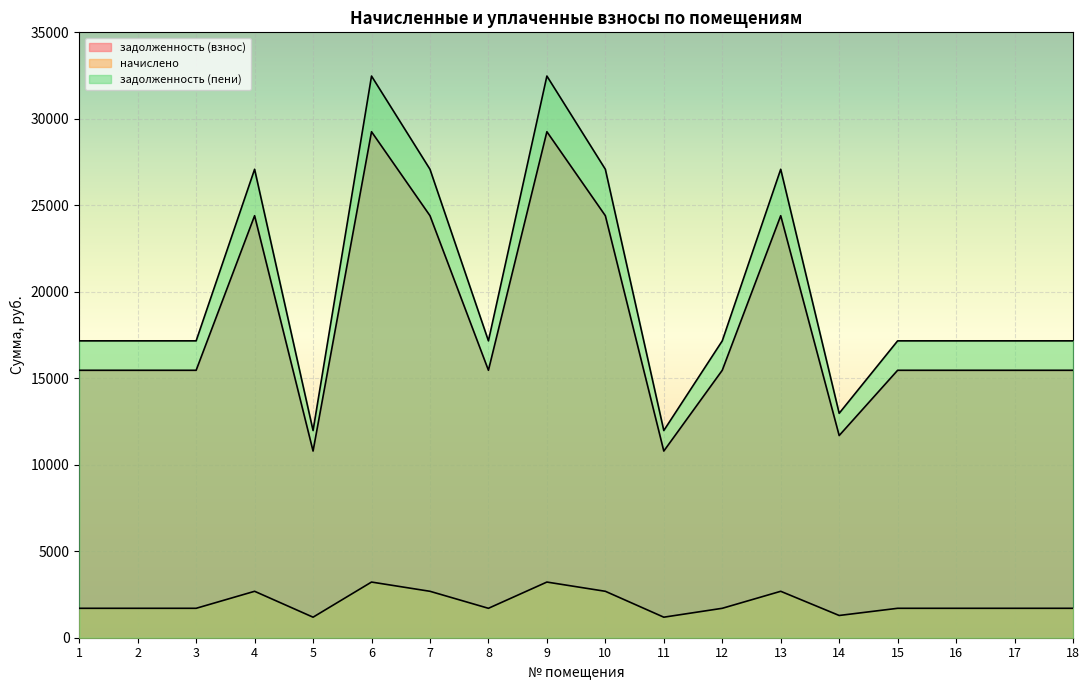

Reading right to left, extract all data points from this chart.

задолженность (взнос): 15462.0	15462.0	15462.0	15462.0	11689.3	24399.0	15462.0	10792.4	24399.0	29254.1	15462.0	24399.0	29254.1	10792.4	24399.0	15462.0	15462.0	15462.0
начислено: 1701.0	1701.0	1701.0	1701.0	1286.0	2684.2	1701.0	1187.3	2684.2	3218.3	1701.0	2684.2	3218.3	1187.3	2684.2	1701.0	1701.0	1701.0
задолженность (пени): 17163.0	17163.0	17163.0	17163.0	12975.3	27083.2	17163.0	11979.7	27083.2	32472.4	17163.0	27083.2	32472.4	11979.7	27083.2	17163.0	17163.0	17163.0